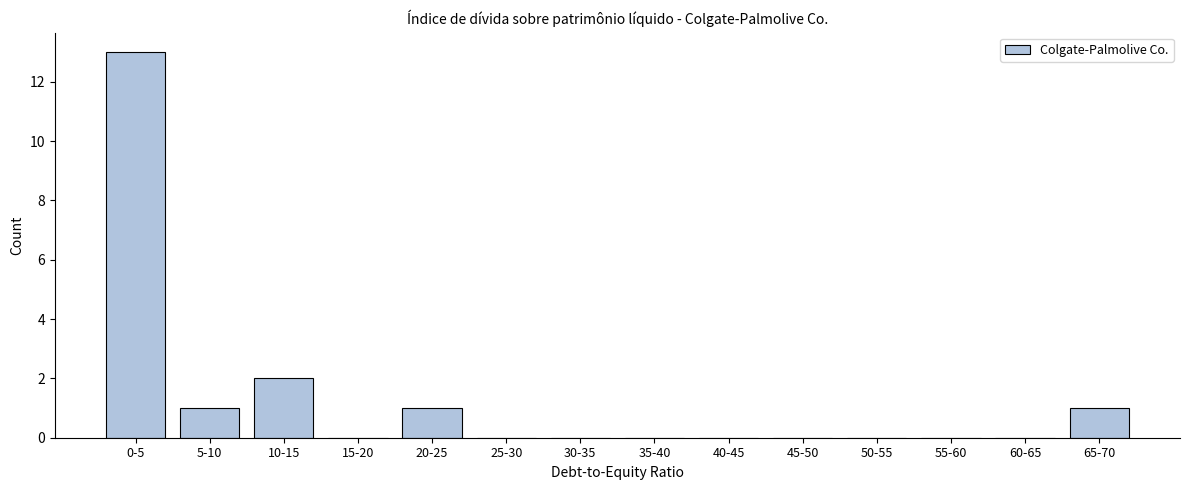

Reading left to right, extract all data points from this chart.

0-5=13	5-10=1	10-15=2	15-20=0	20-25=1	25-30=0	30-35=0	35-40=0	40-45=0	45-50=0	50-55=0	55-60=0	60-65=0	65-70=1